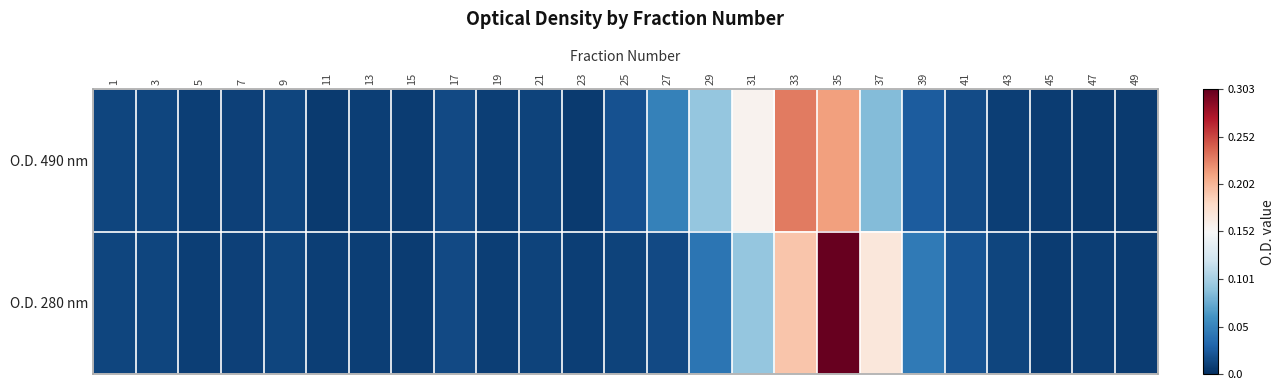

Count the number of data series in this chart.

2